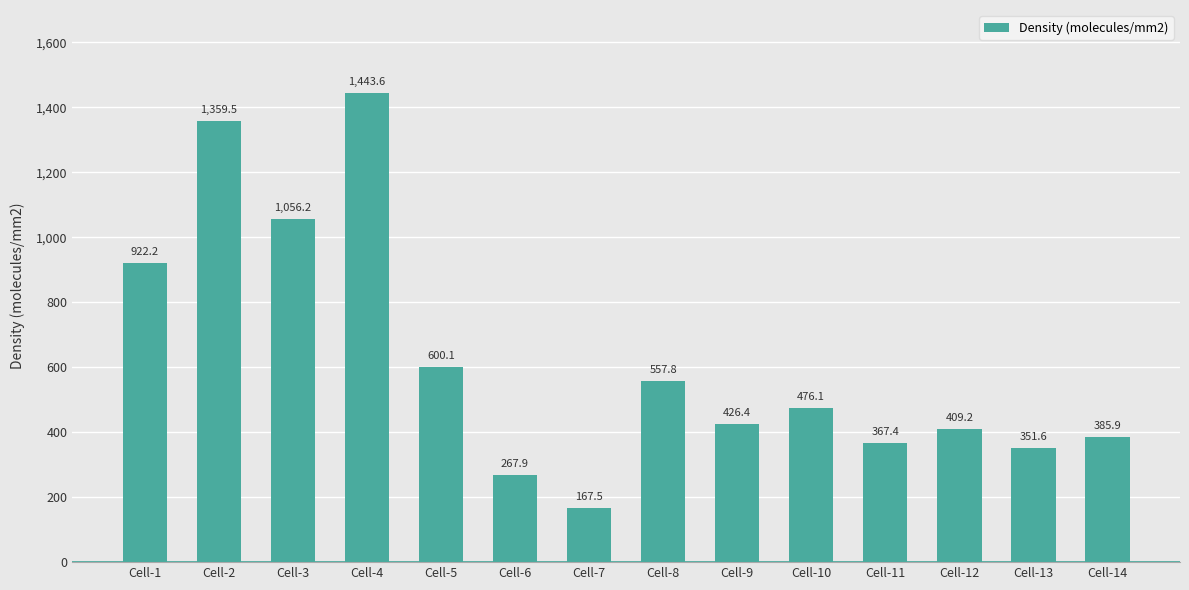

Reading right to left, what are all the values shown in this chart?

385.9	351.6	409.2	367.4	476.1	426.4	557.8	167.5	267.9	600.1	1443.6	1056.2	1359.5	922.2